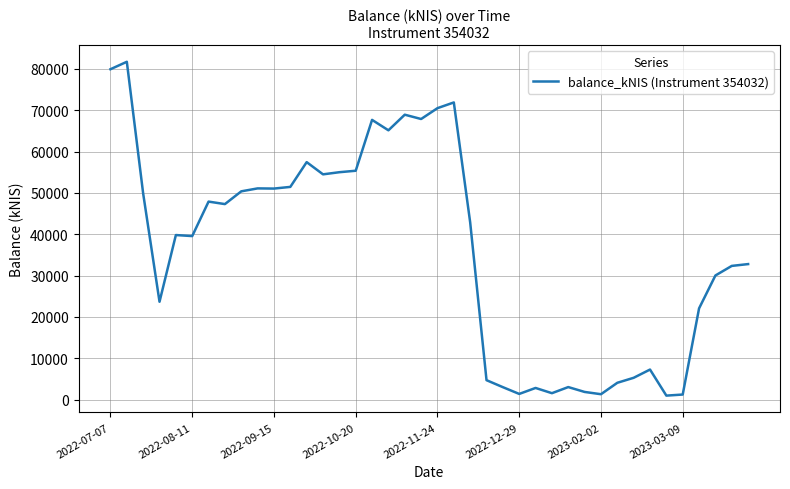

What is the greatest value displayed?

81710.5